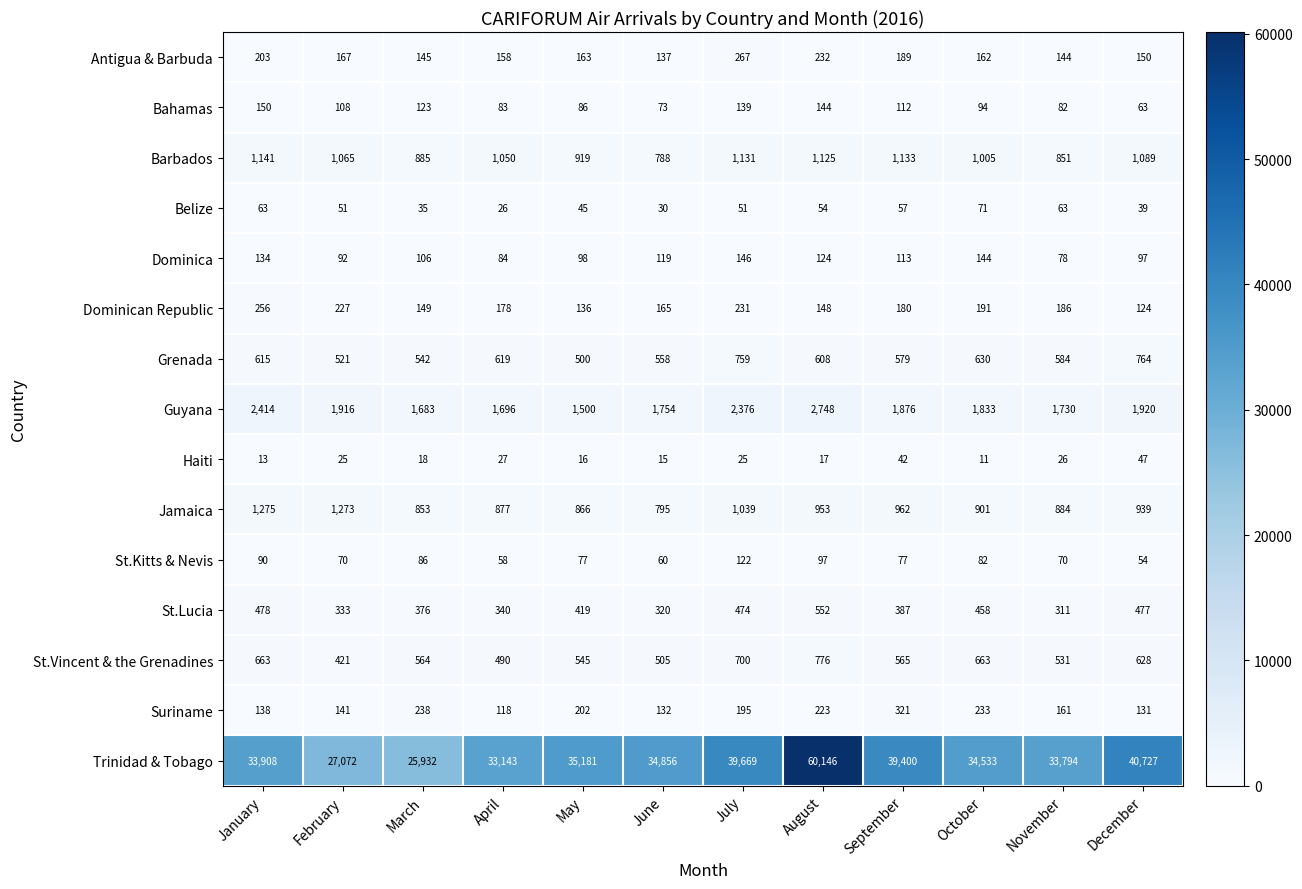

Which category has the lowest value in the Guyana series?

May